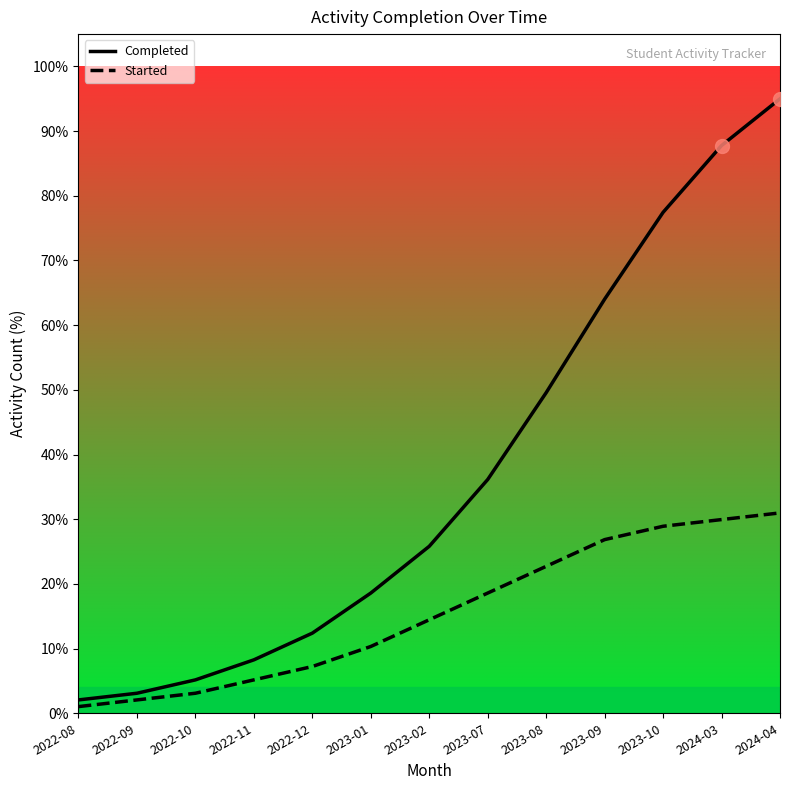

True or false: Started and Completed intersect in this chart.

False